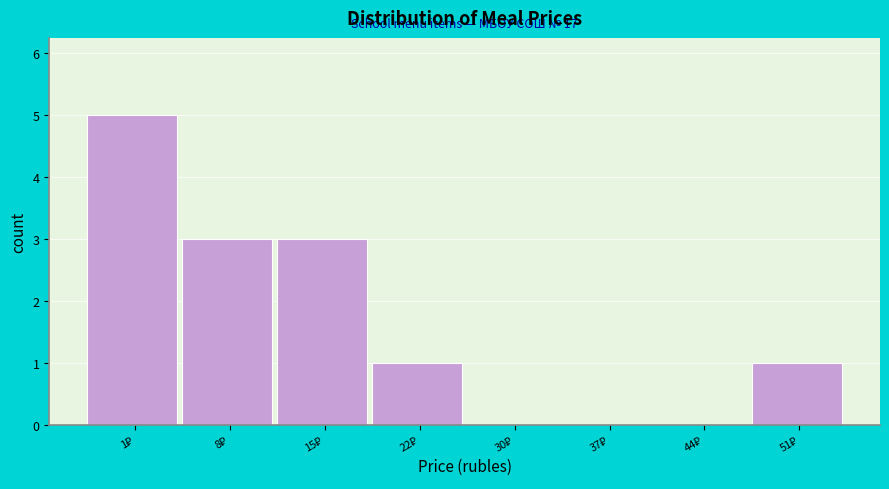

What is the sum of all values?

13